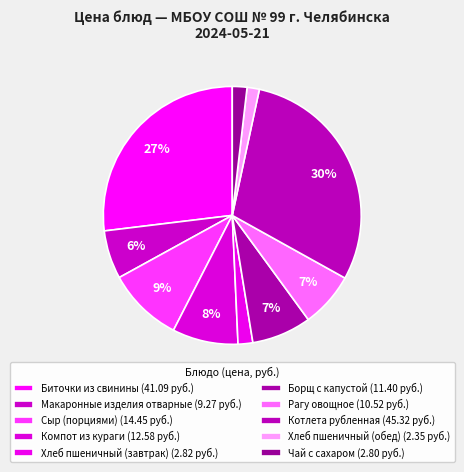

To the nearest percent, what is the average slice percentage?

10%